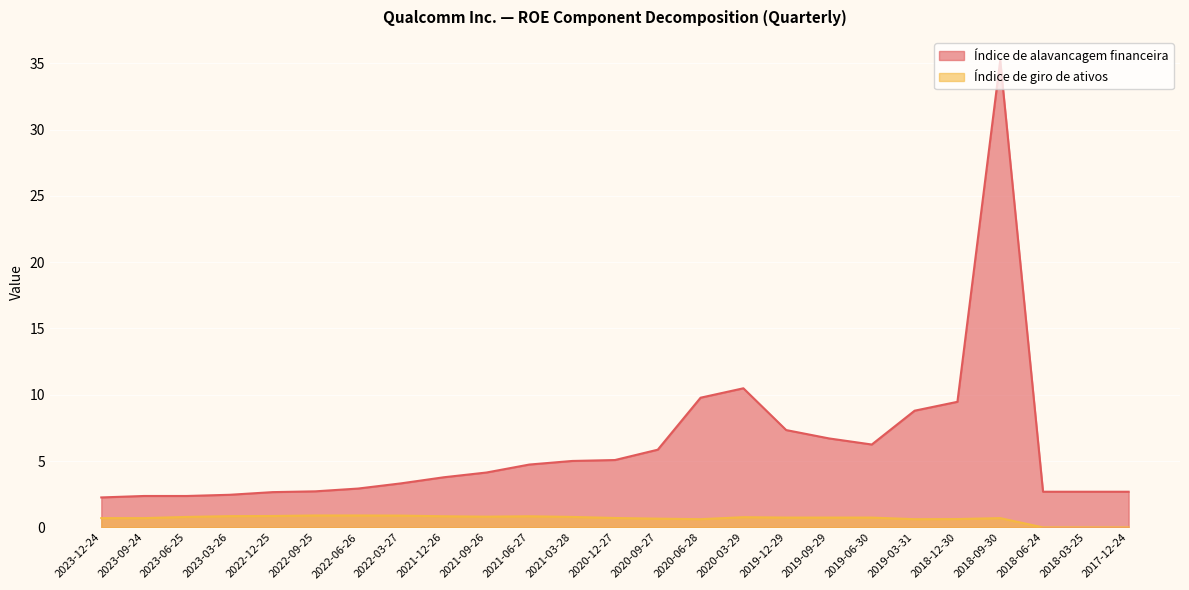

What is the difference between the maximum and second lowest values in the Índice de alavancagem financeira series?

32.9